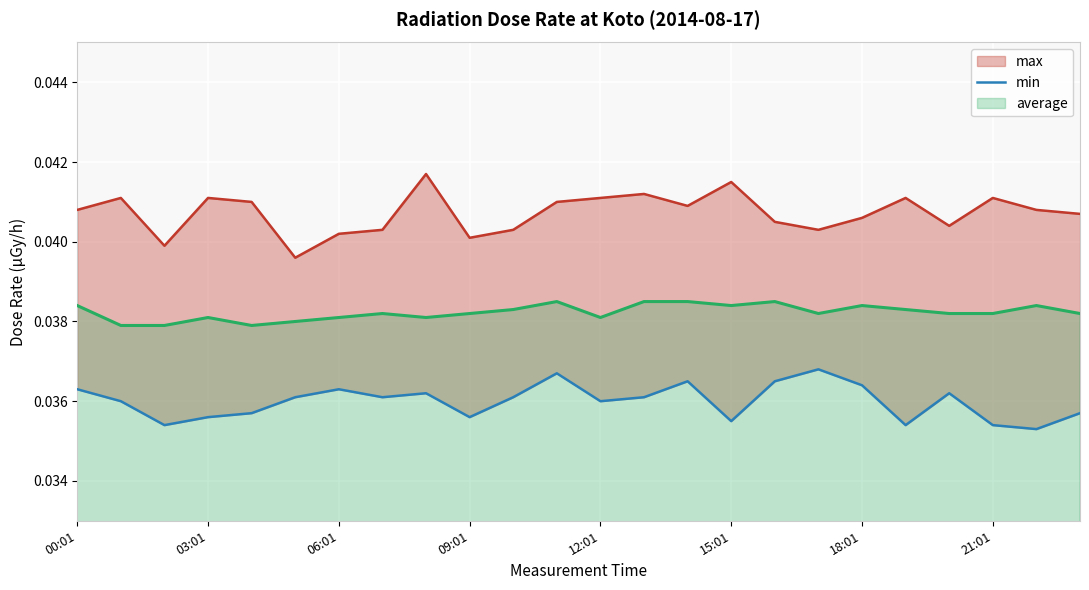

Where is min nearest to the value 0?

22